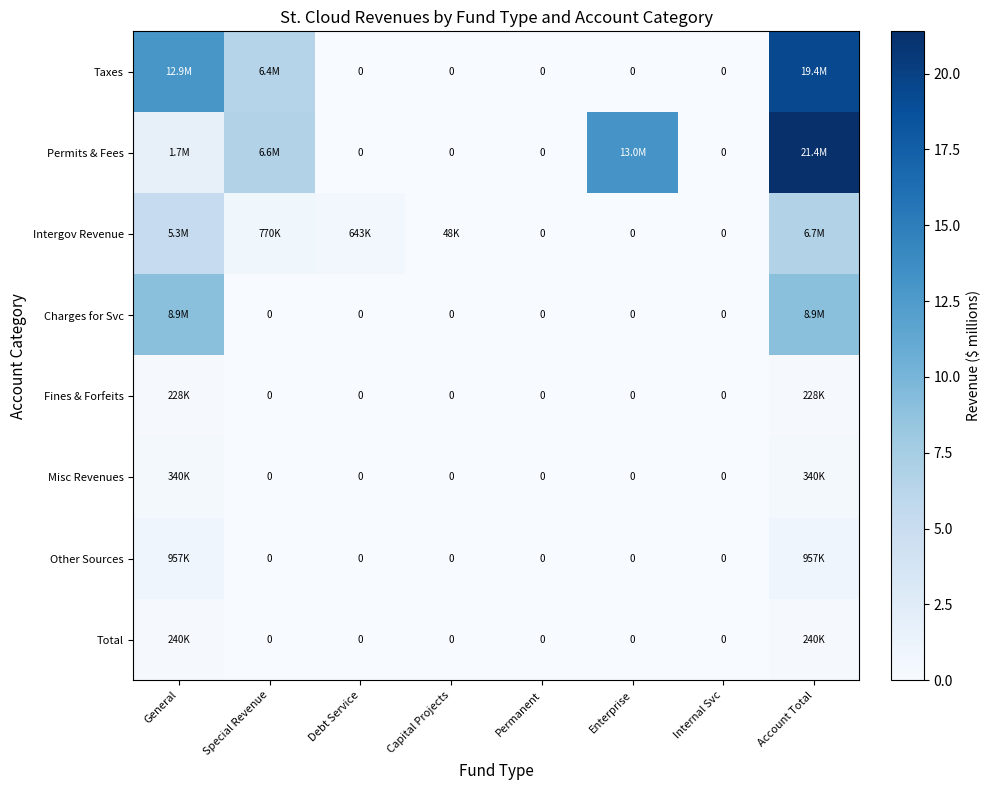

What is the sum of all Taxes values?

38.7